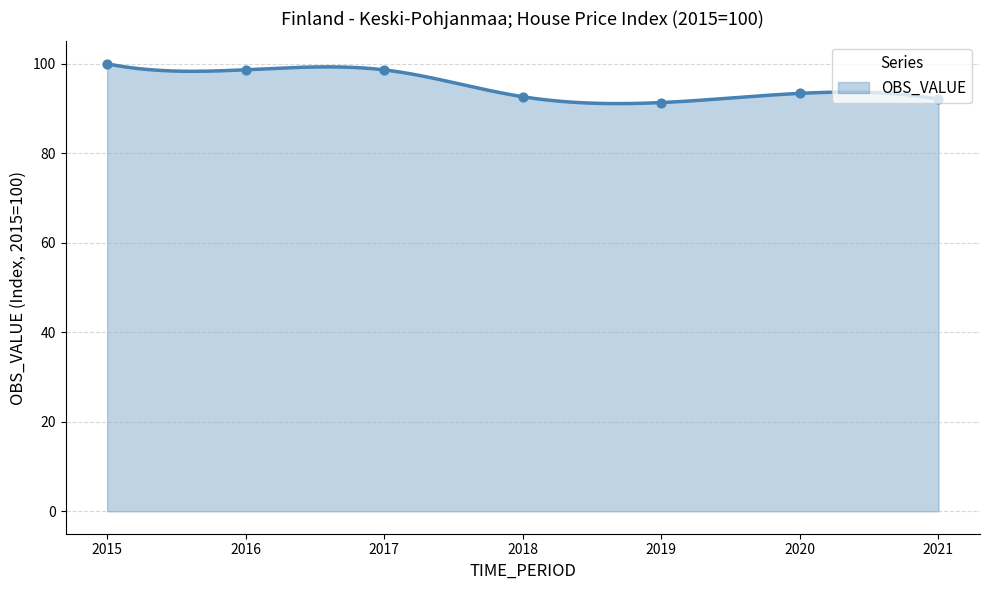

What is the change in value from 2016 to 2020?

-5.3